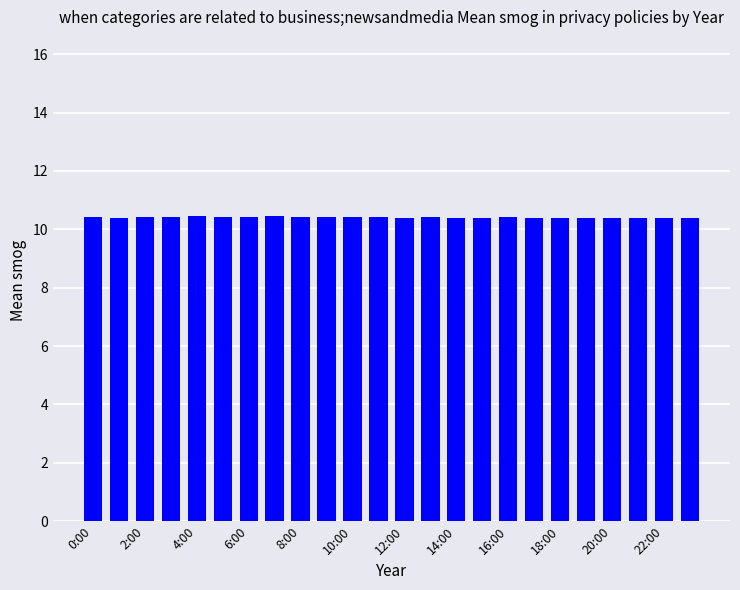

How many values are between 10 and 11?

24